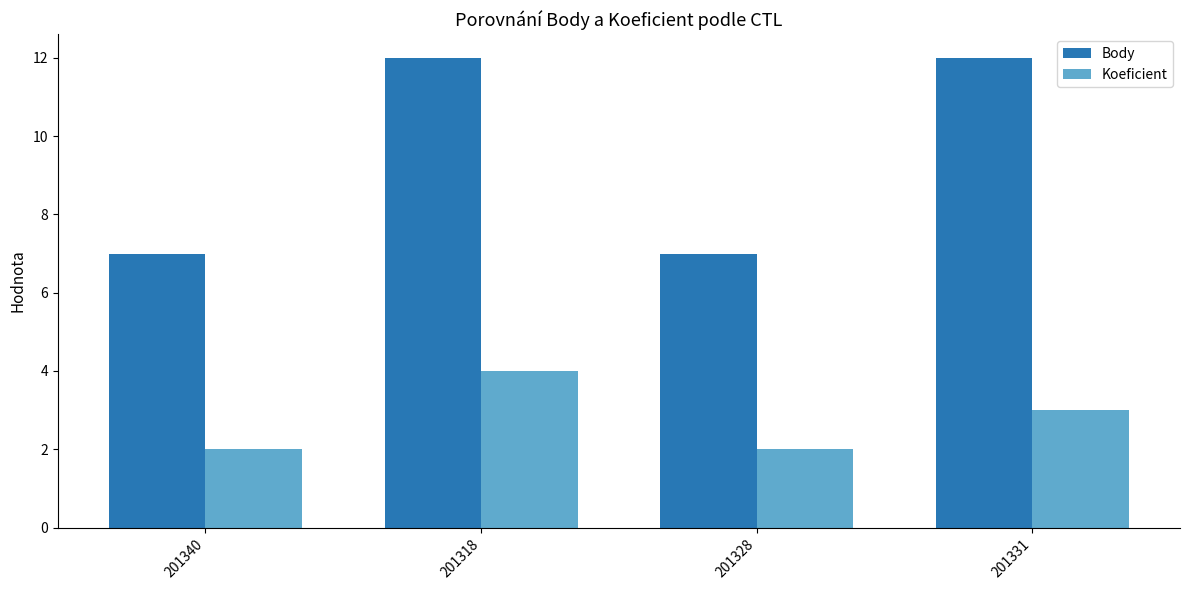

Is it true that Koeficient equals 3 at 201331?

True